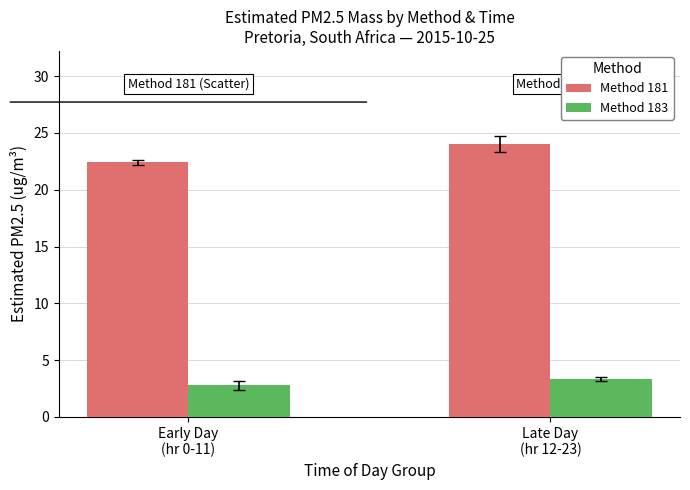

Reading left to right, what are all the values shown in this chart?

Method 181: 22.4	24.0
Method 183: 2.8	3.3